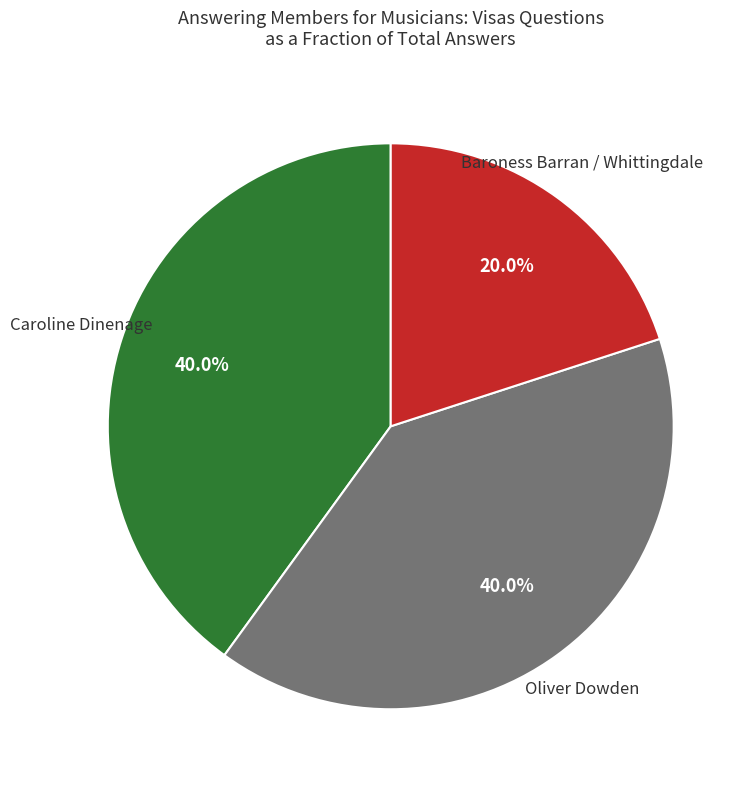

Does Caroline Dinenage account for over 50% of the chart?

No